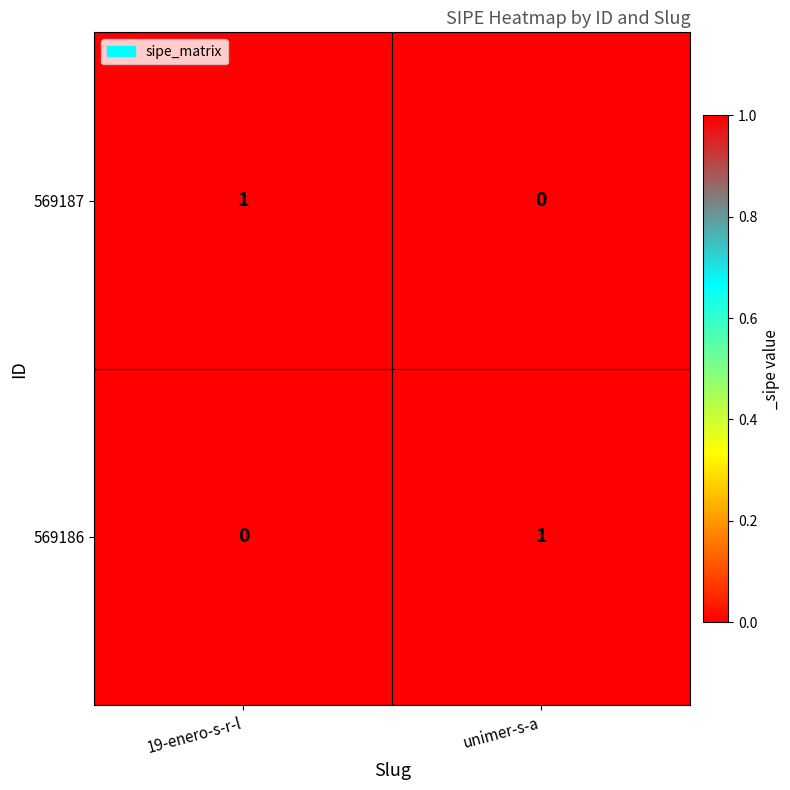

At unimer-s-a, list the series in order from largest to smallest.

569186, 569187